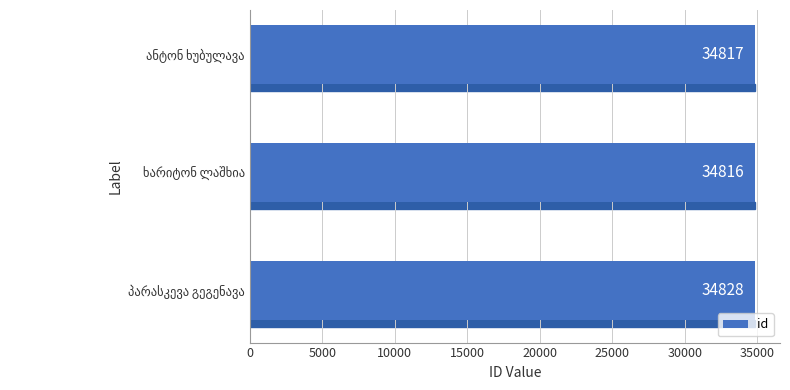

Does the chart contain stacked bars?

No